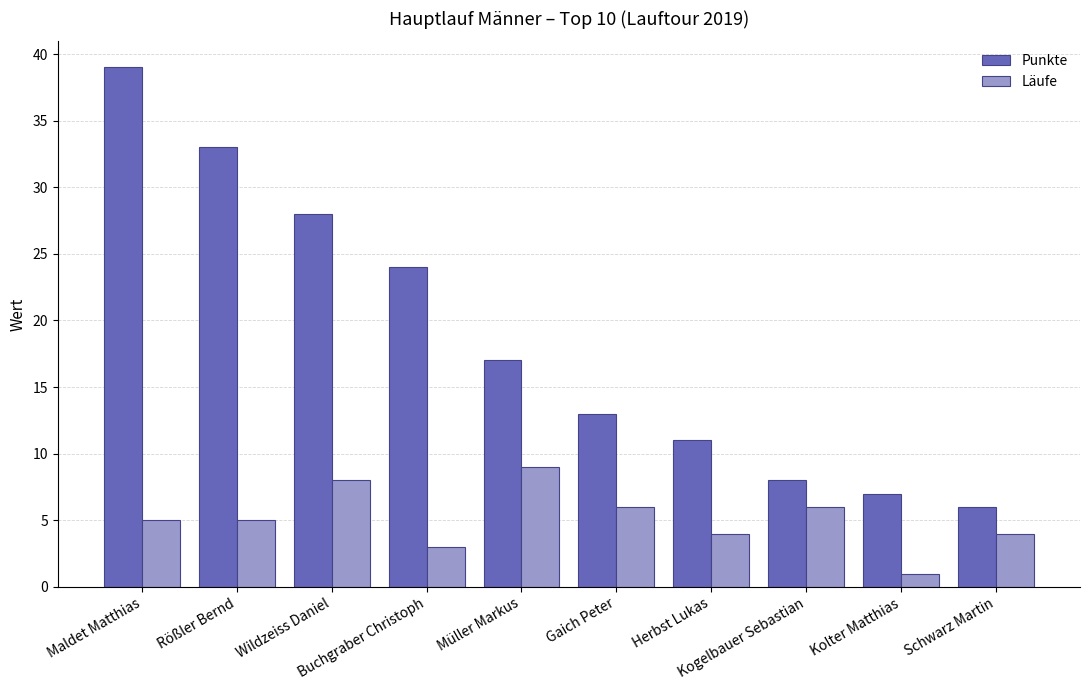

What is the total value across all series at Buchgraber Christoph?

27